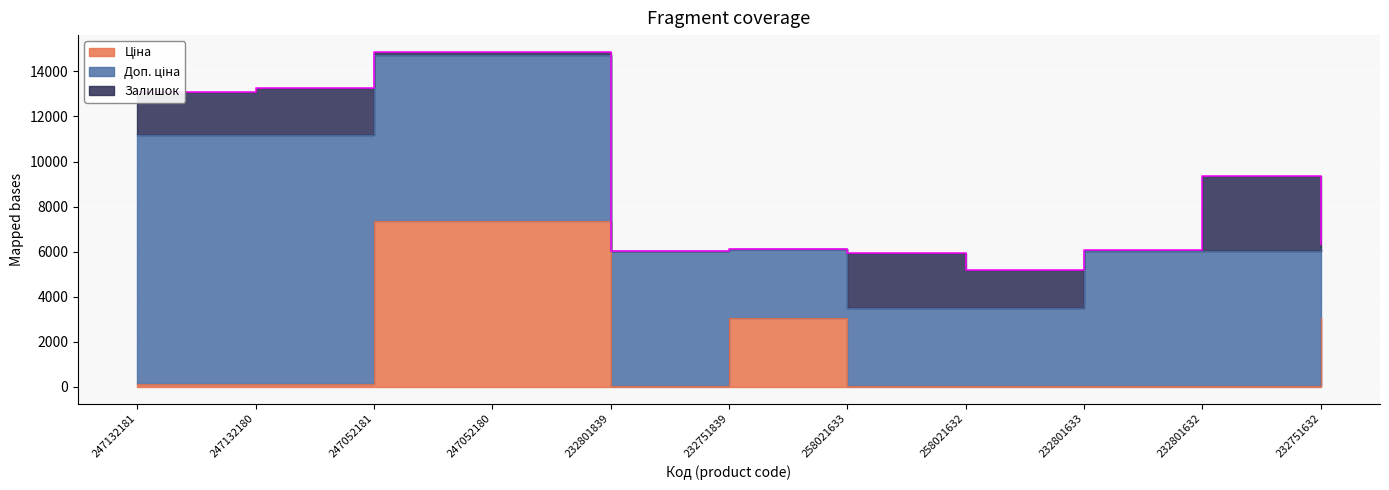

What is the approximate value of Залишок at 247052181?

20.0